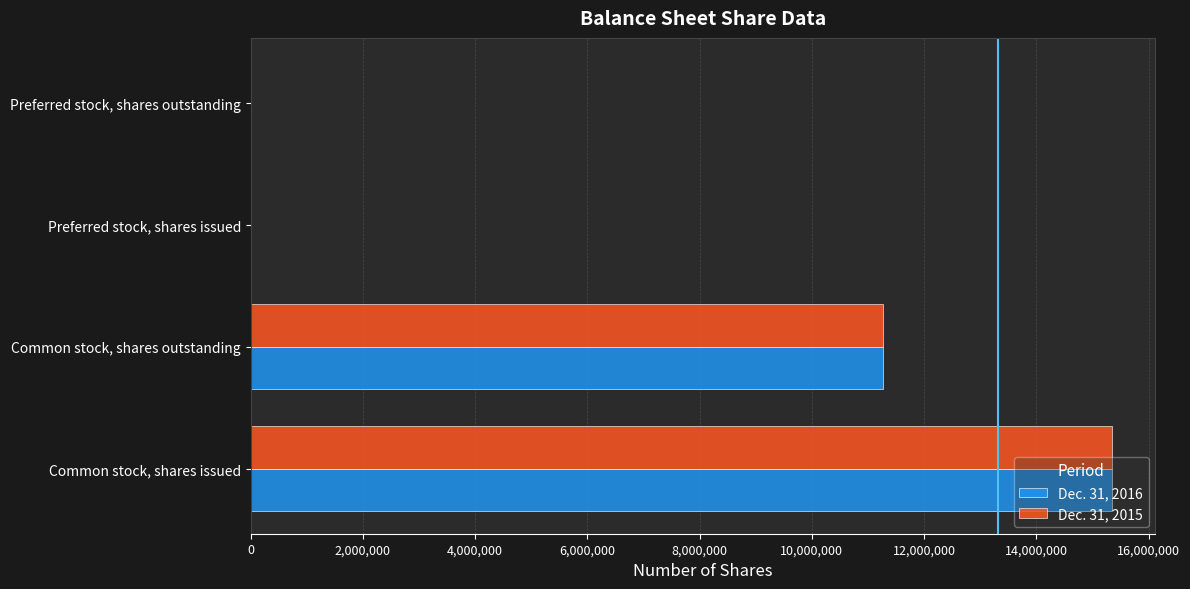

Which category has the highest value across all series?

Common stock, shares issued